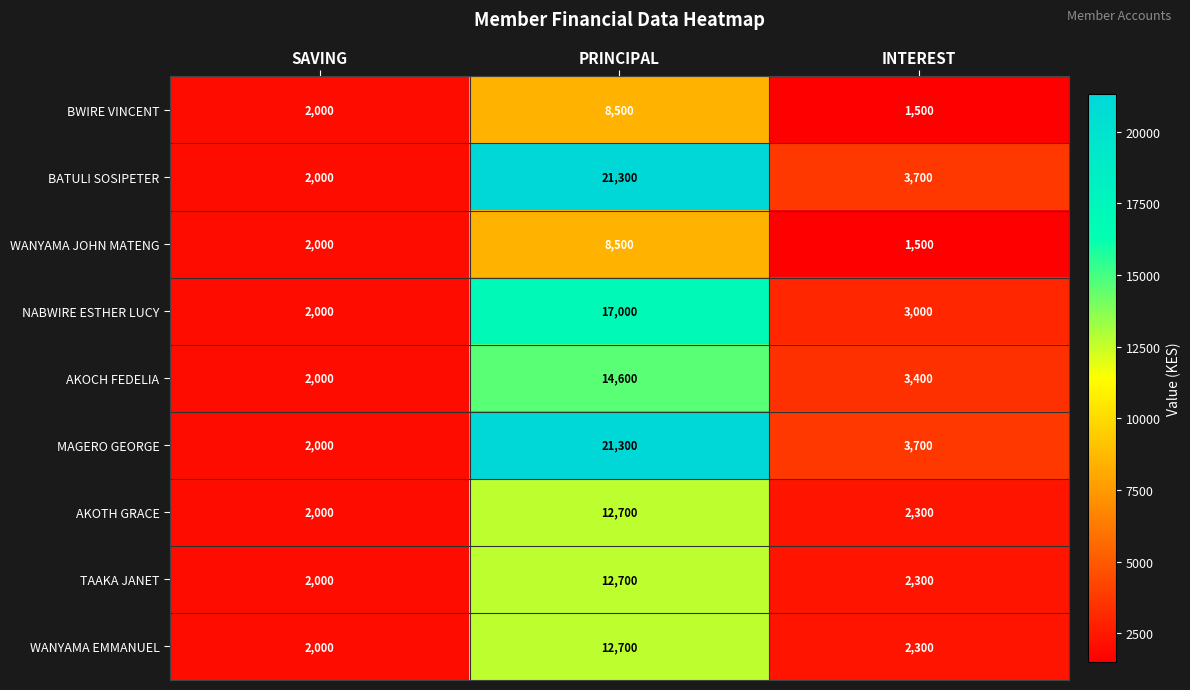

What is the maximum value shown in the chart?

21300